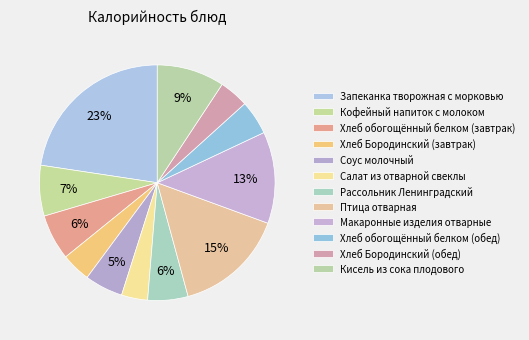

Count the number of slices in the pie.

12